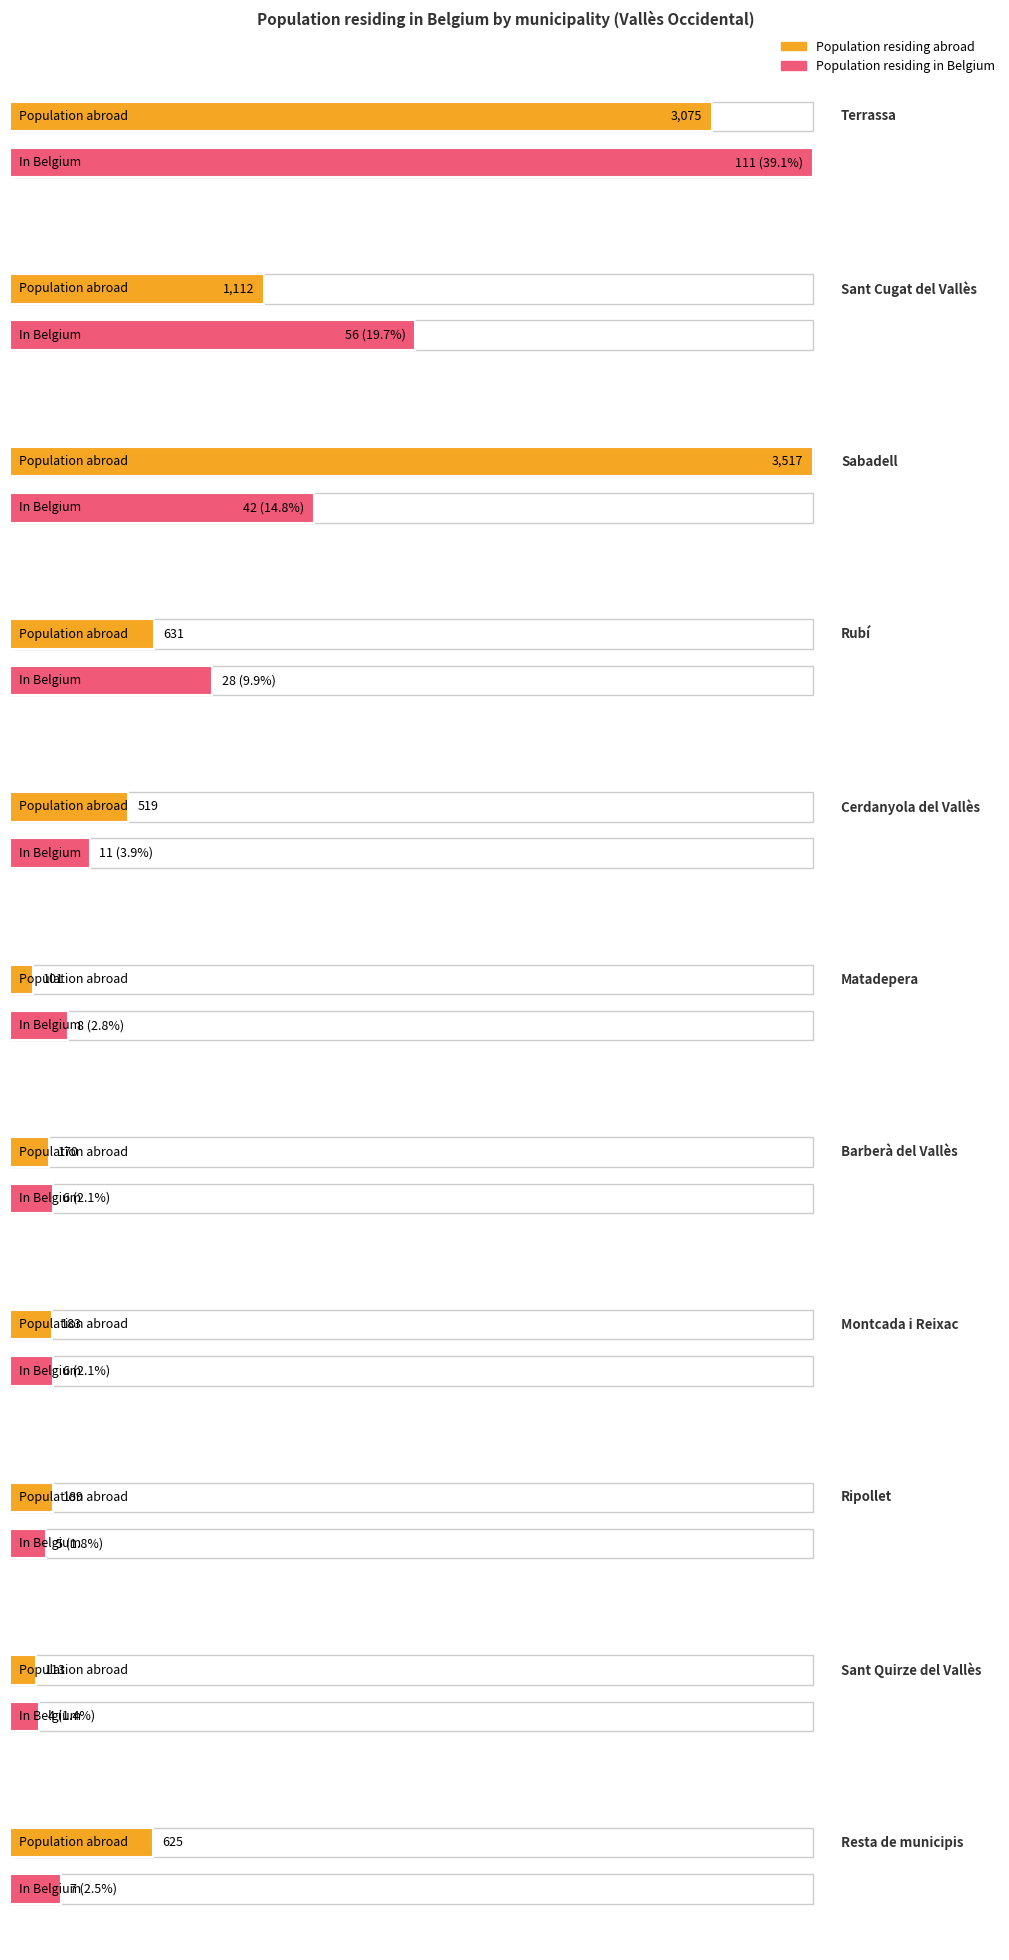

Reading right to left, list all the values displayed in this chart.

Population residing abroad: 625.0	113.0	189.0	183.0	170.0	101.0	519.0	631.0	3517.0	1112.0	3075.0
Population in selected place: 7.0	4.0	5.0	6.0	6.0	8.0	11.0	28.0	42.0	56.0	111.0
Percentage: 2.5	1.4	1.8	2.1	2.1	2.8	3.9	9.9	14.8	19.7	39.1